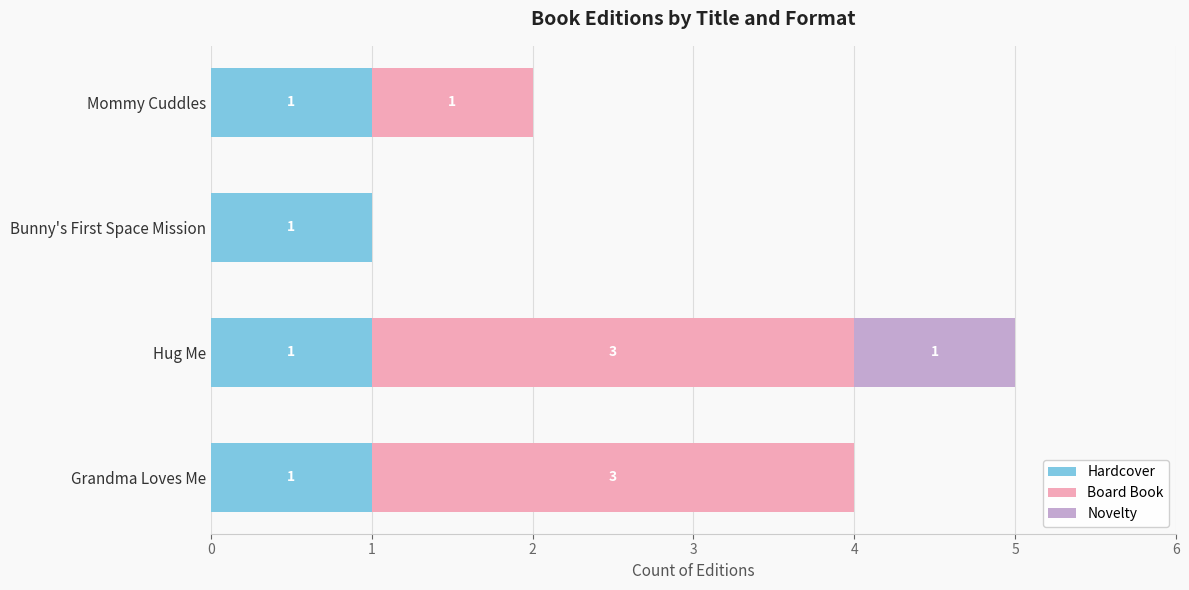

Is it true that Hardcover equals 0 at Mommy Cuddles?

False